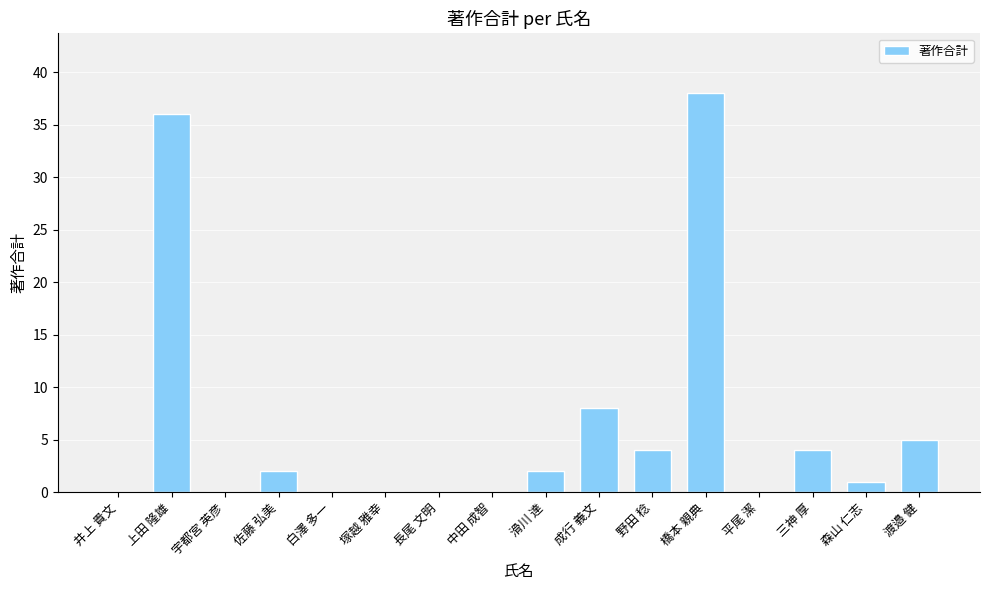

Which category has the highest value across all series?

橋本 親典